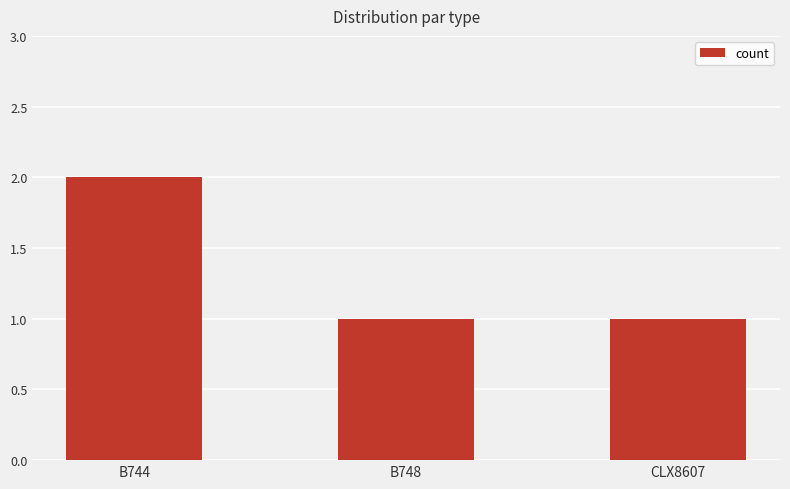

What position from the right is B744?

3